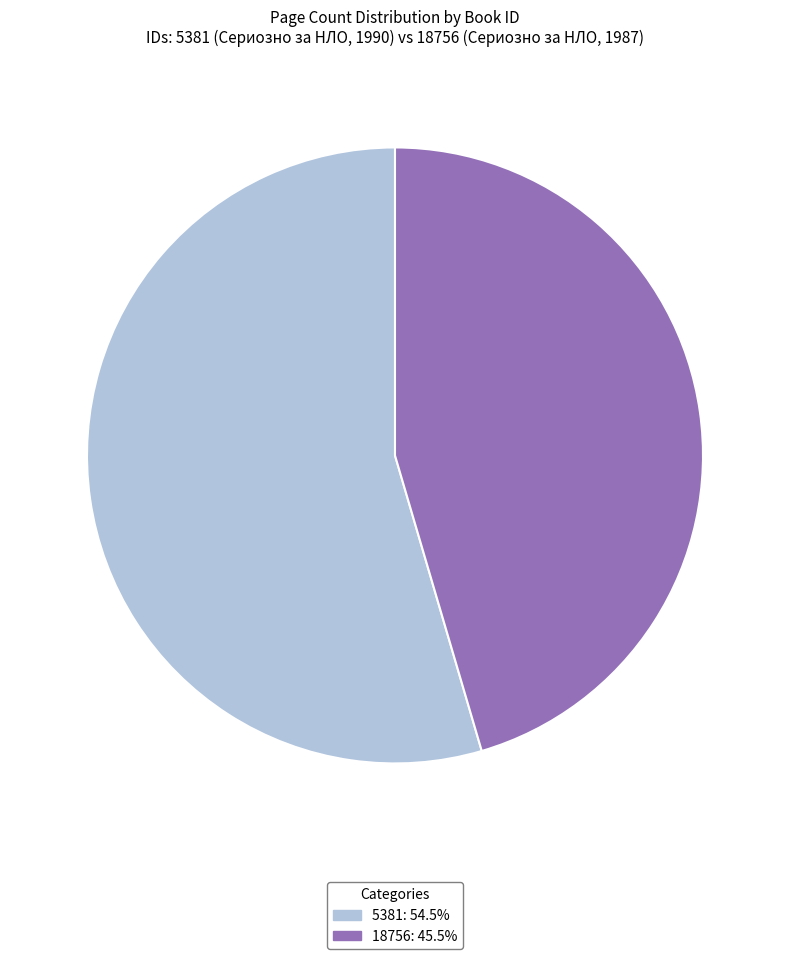

Approximately how many times larger is the value at 5381 compared to 18756?

1.2